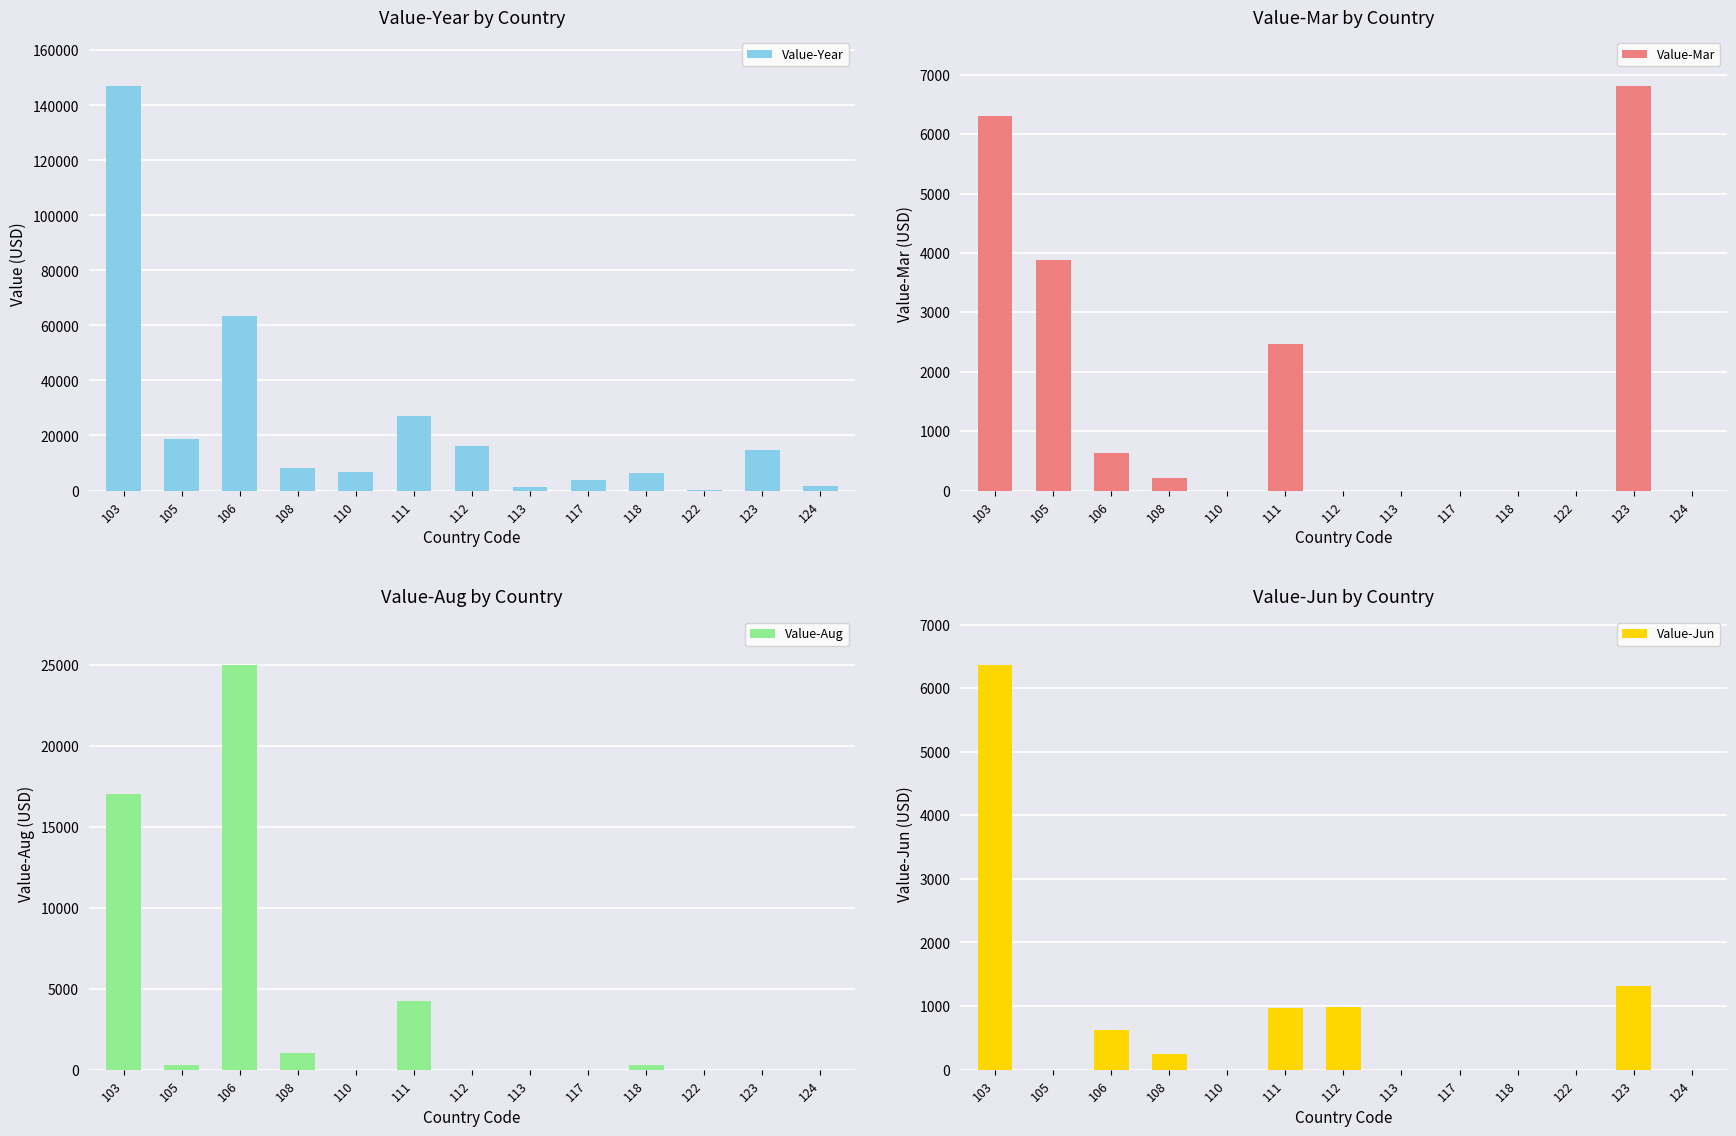

True or false: Value-Aug has a value of 0 at 117.

True